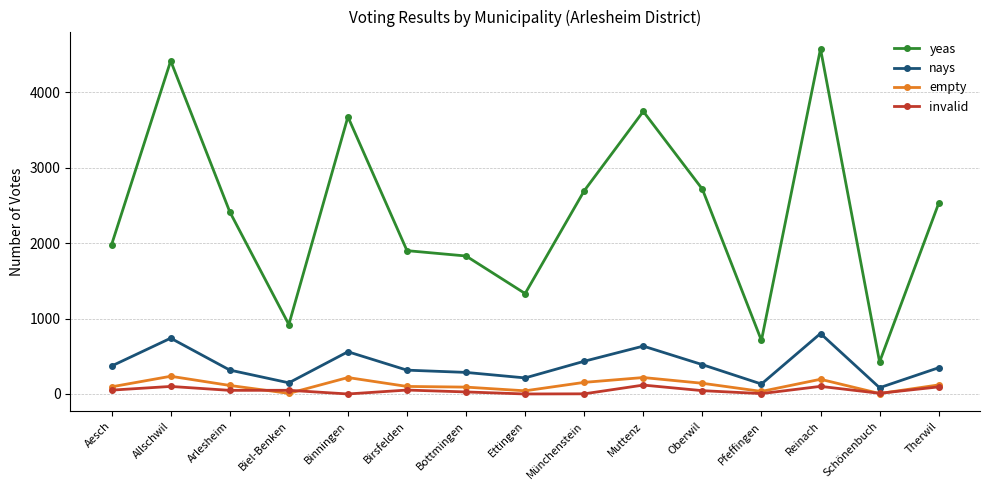

In nays, how many points are lower than both neighbors (excluding endpoints)?

4